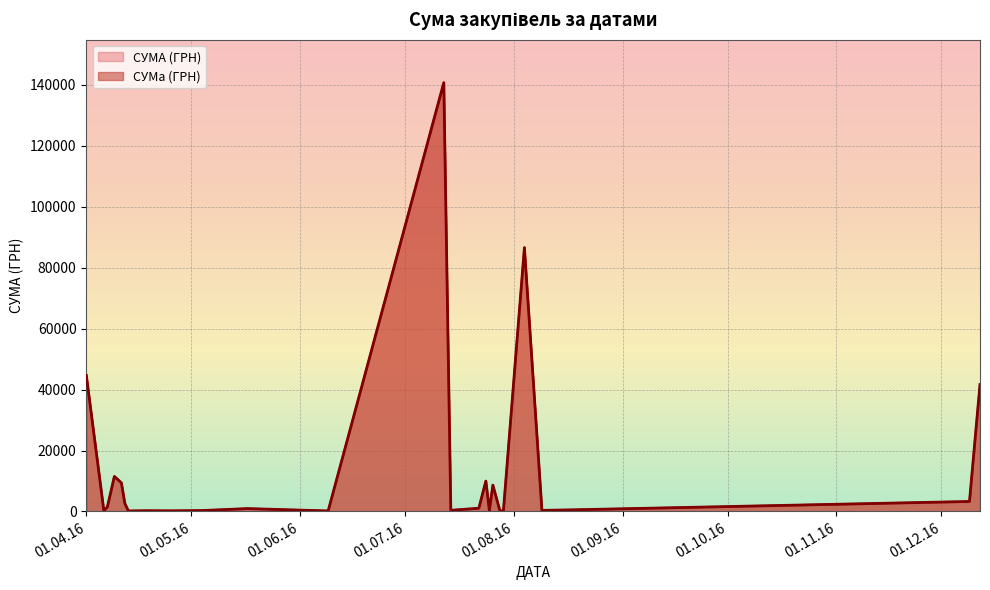

What is the difference between the maximum and minimum values?

140608.4